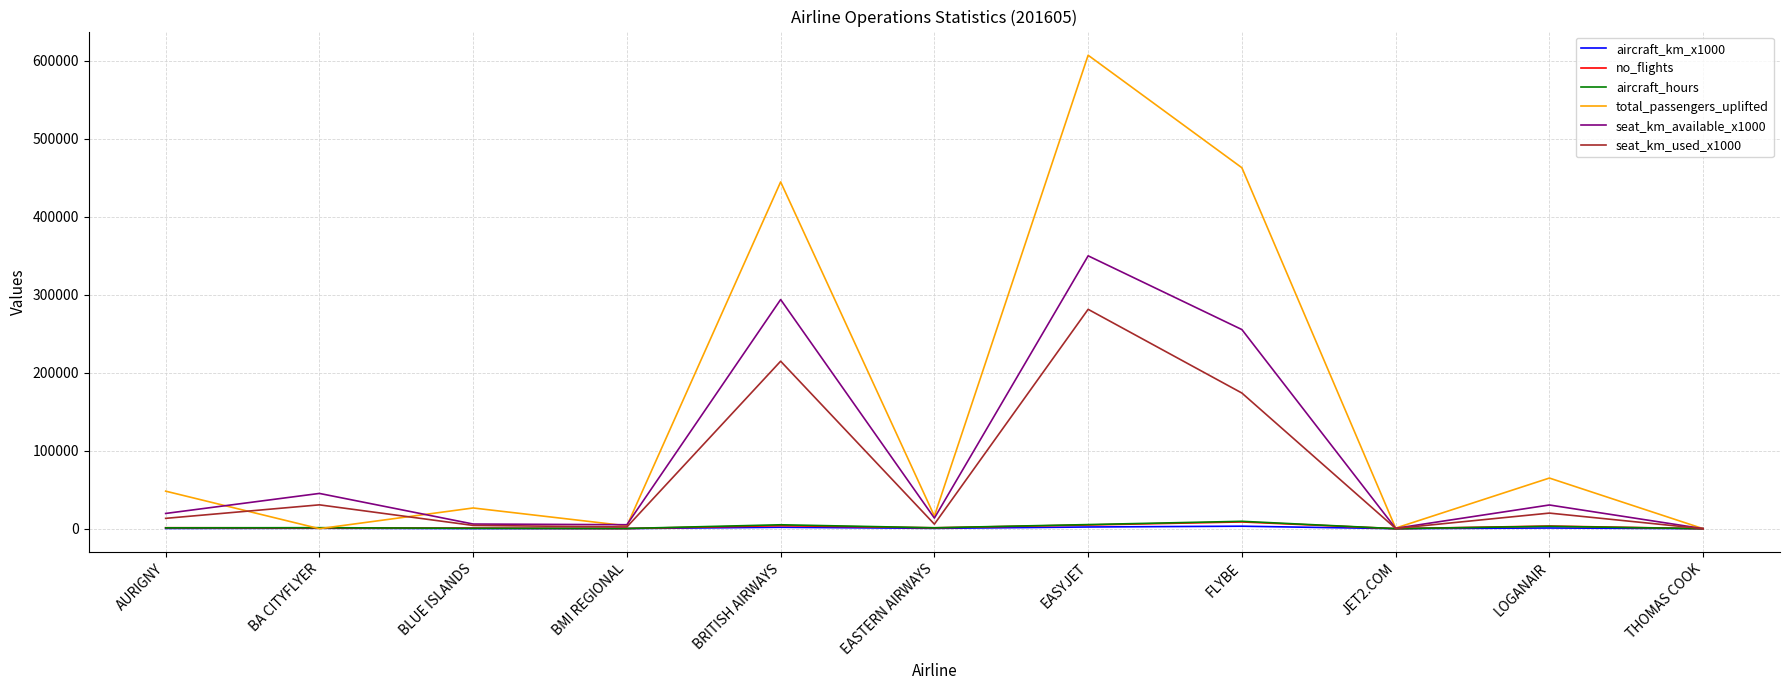

Which series has the largest total across all categories?

total_passengers_uplifted